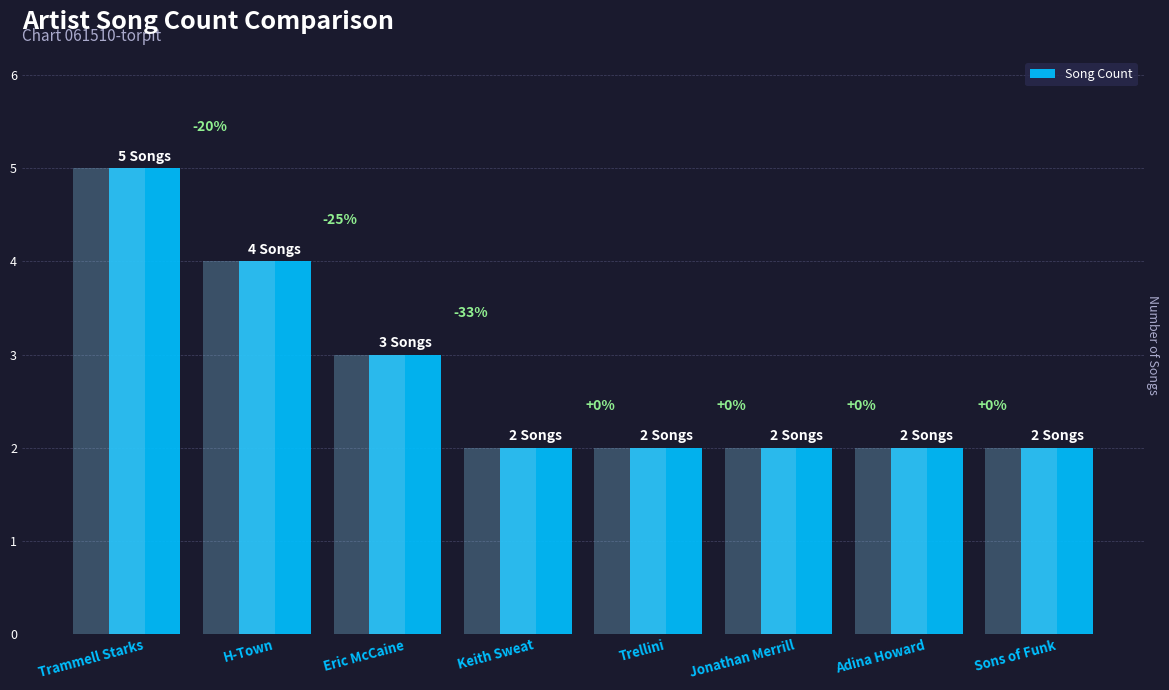

Read the value at Adina Howard.

2